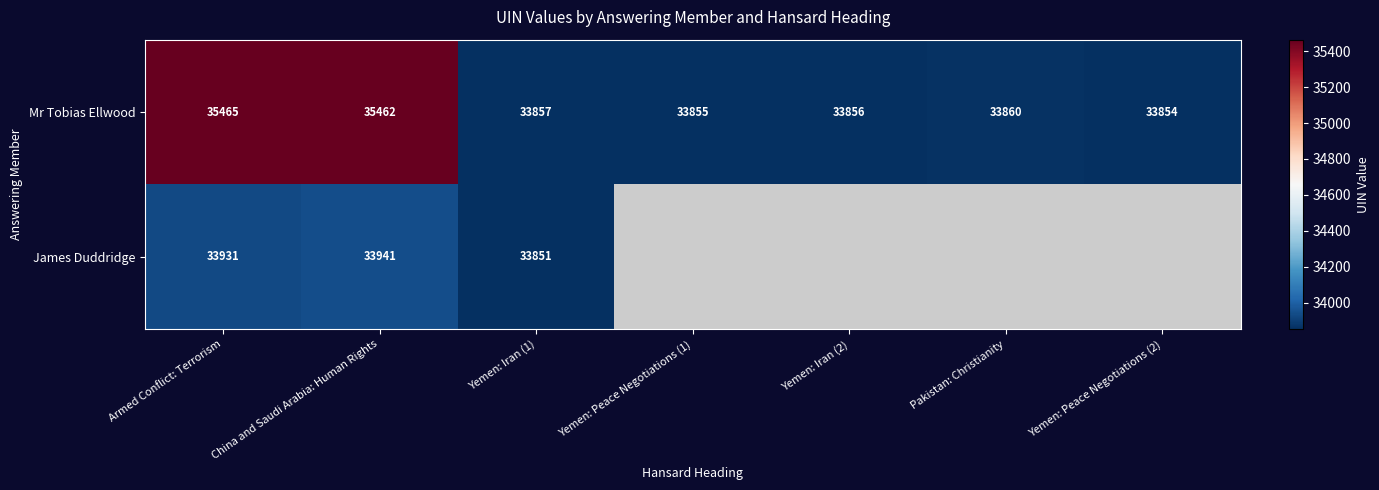

What is the greatest value displayed?

35465.0